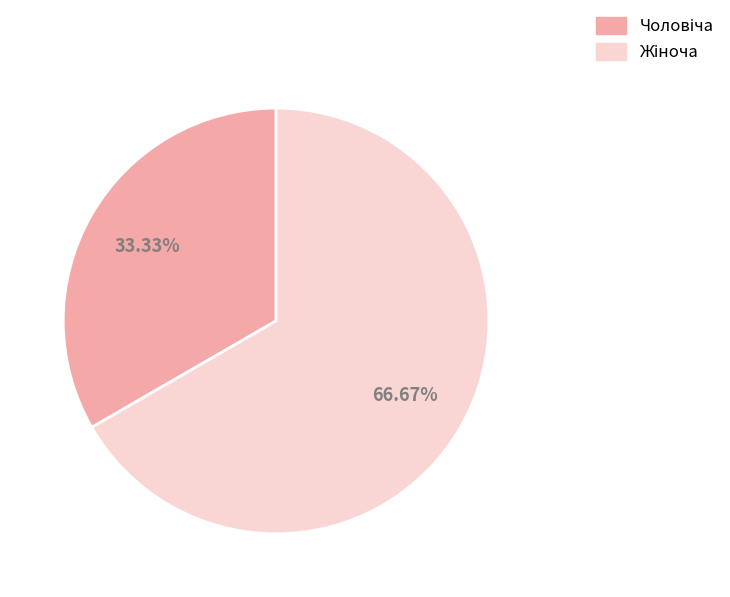

Is there any slice that represents more than half of the pie?

Yes